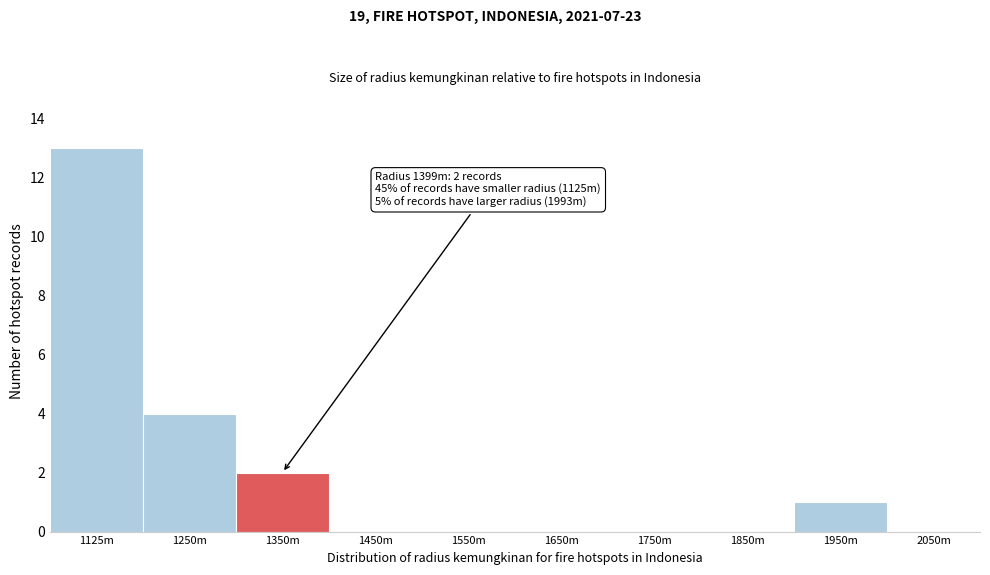

Reading right to left, what are all the values shown in this chart?

2050m=0	1950m=1	1850m=0	1750m=0	1650m=0	1550m=0	1450m=0	1350m=2	1250m=4	1125m=13